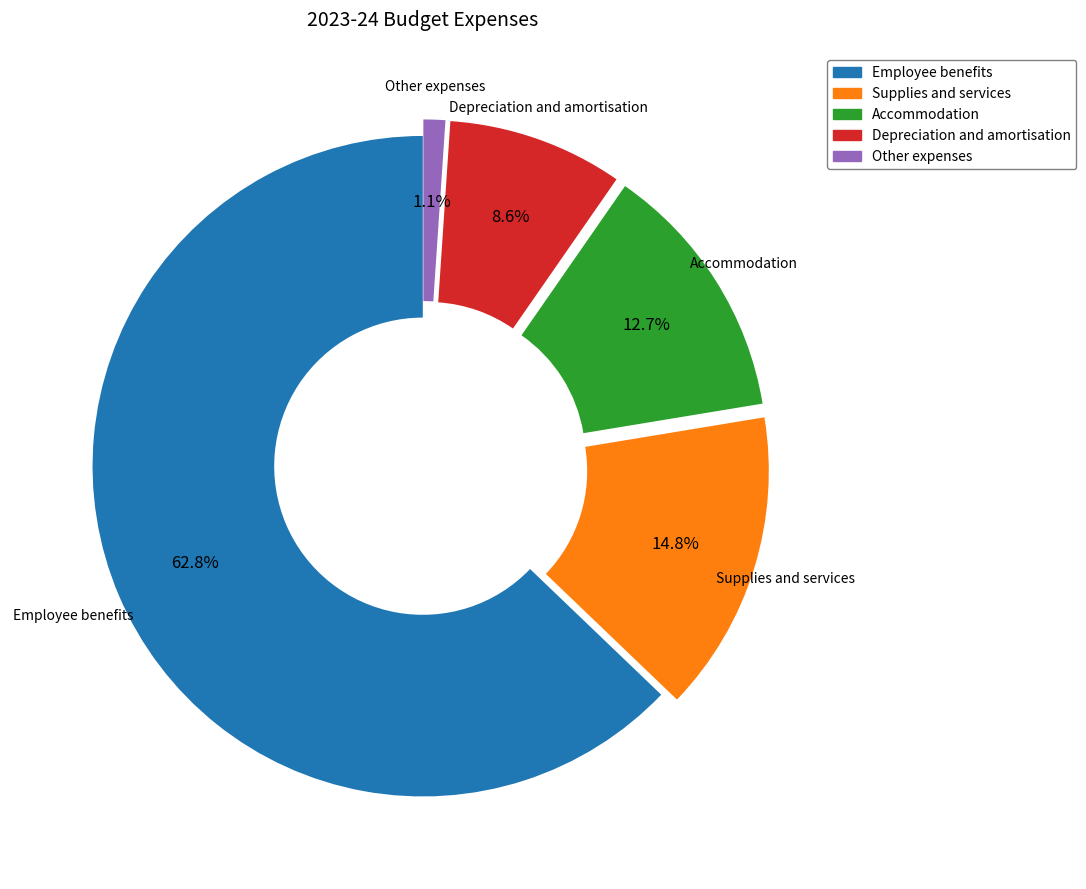

To the nearest percent, what is the combined percentage of Supplies and services and Employee benefits?

78%